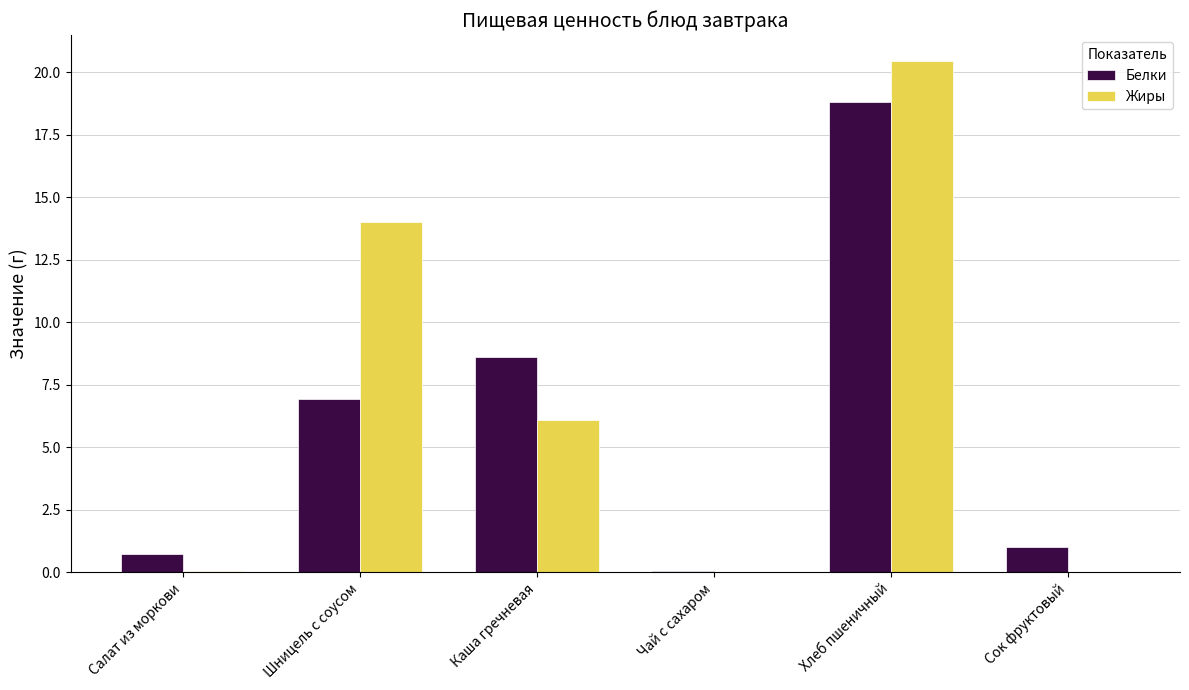

What is the total value across all series at Каша гречневая?

14.7